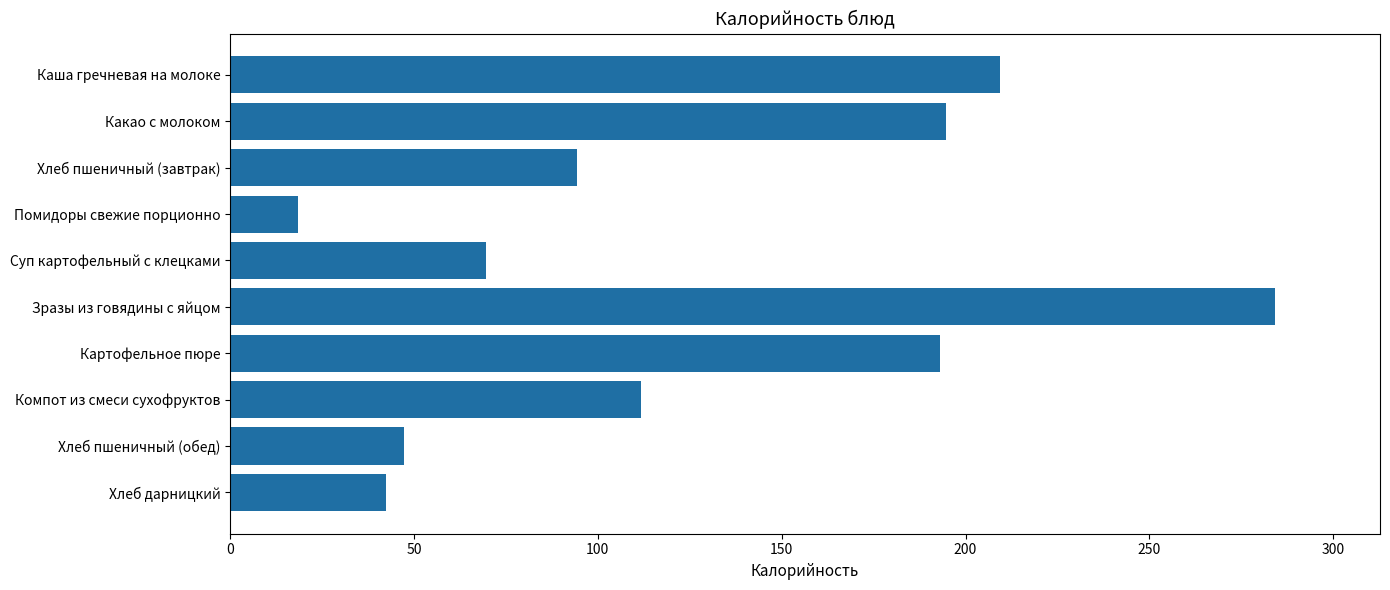

How many values are below 111?

5